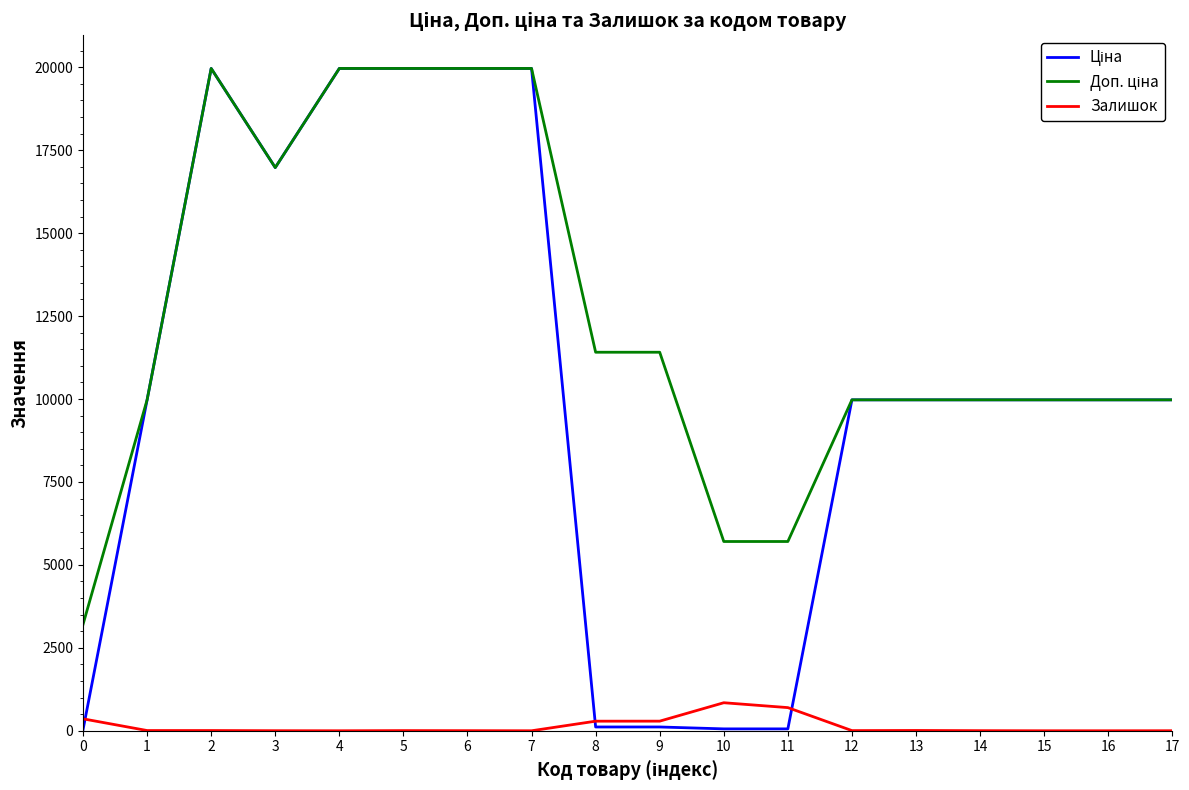

What is the difference between the highest and lowest values at 4?

19964.2